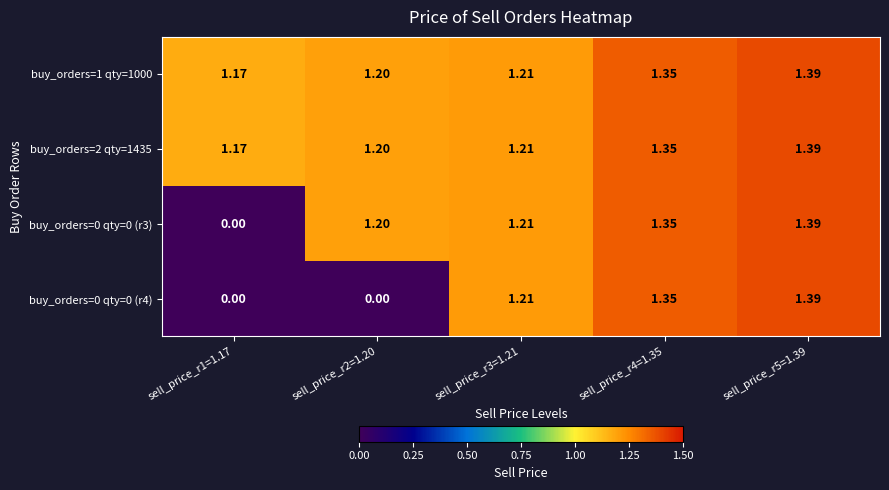

Is the value of buy_orders=1 qty=1000 at sell_price_r5=1.39 greater than the value of buy_orders=2 qty=1435 at sell_price_r2=1.20?

Yes